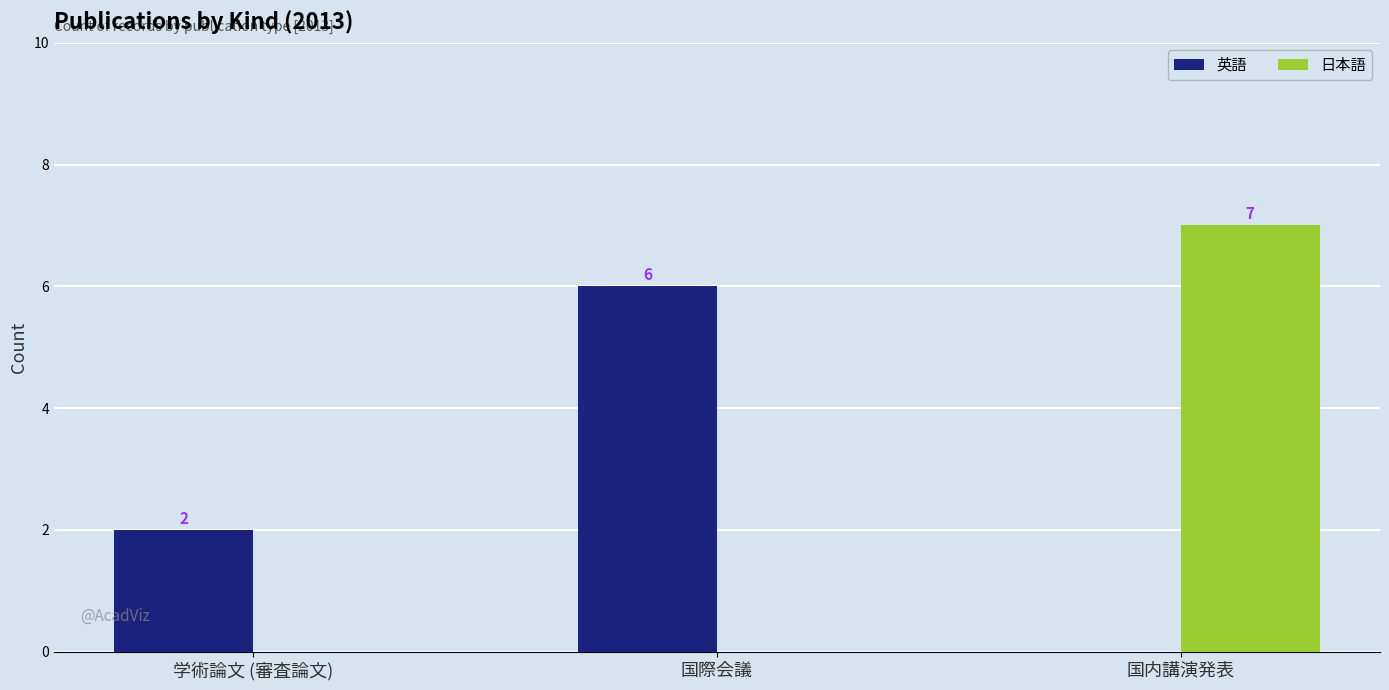

At which category is the sum across all series the highest?

国内講演発表